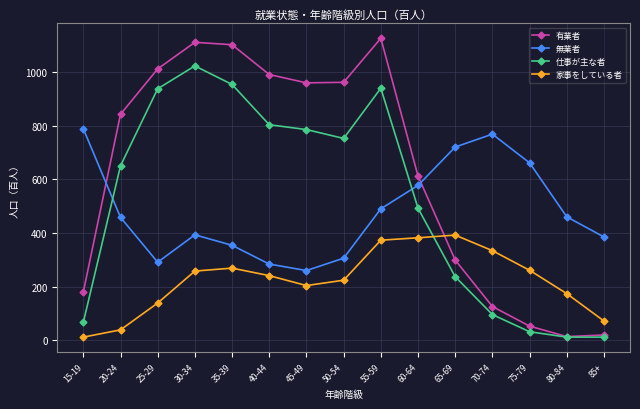

What is the value of the 仕事が主な者 point at the 2nd from the left?

650